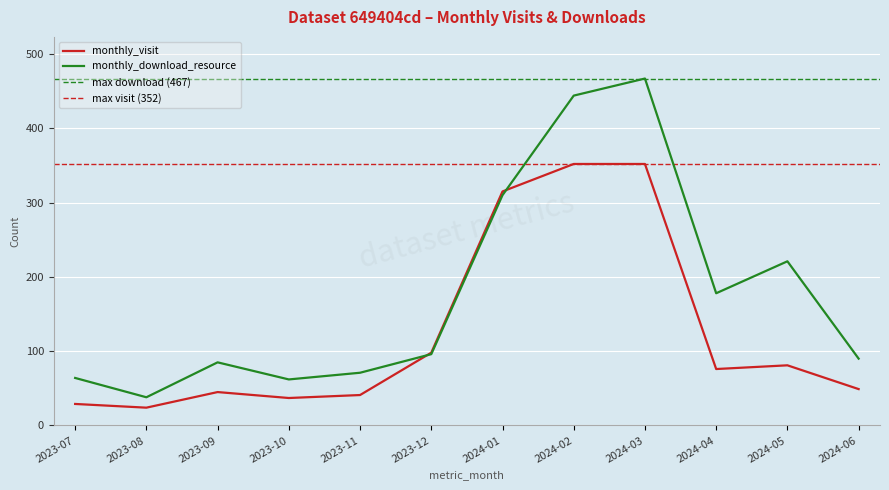

Which category has the highest value in the monthly_visit series?

2024-02